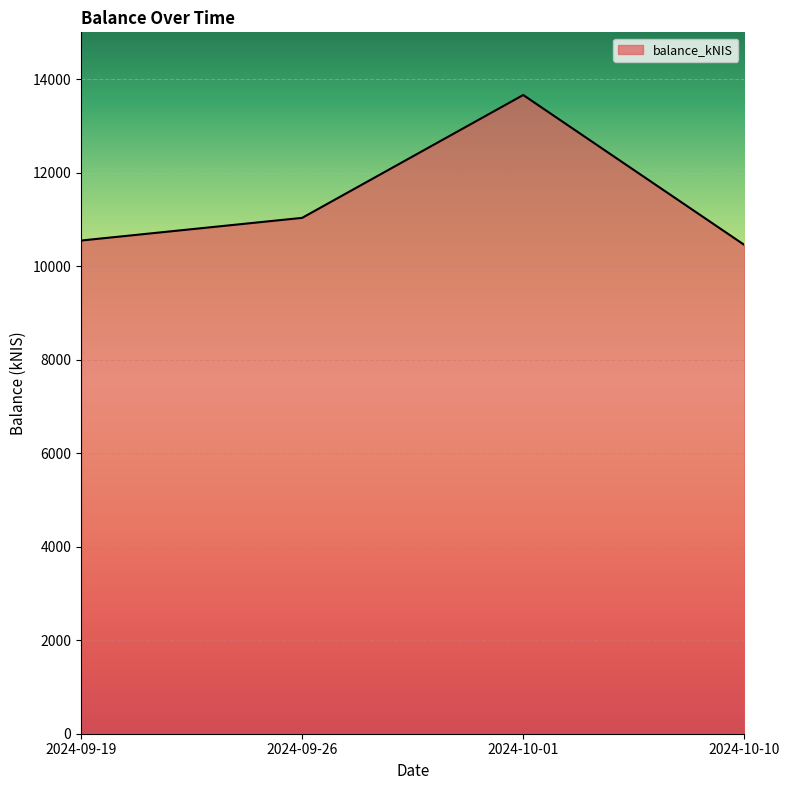

What is the maximum value shown in the chart?

13659.7